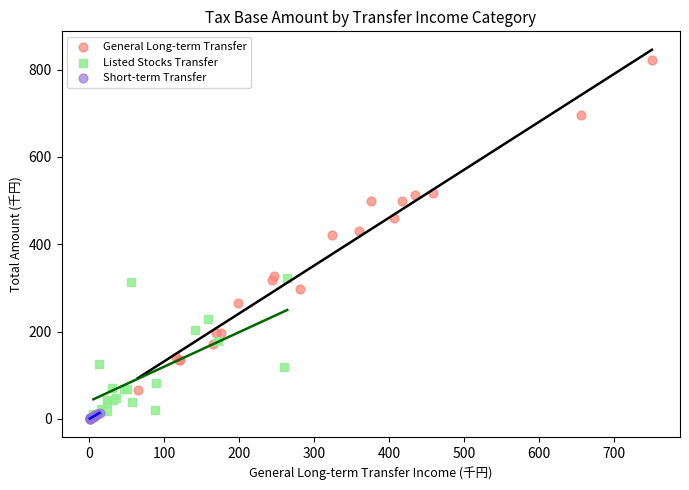

Which series contains the highest Y value?

General Long-term Transfer